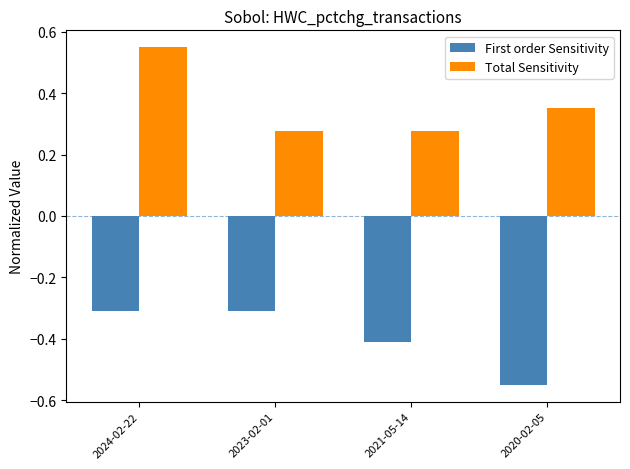

What value does the First order Sensitivity series have at 2023-02-01?

-0.3